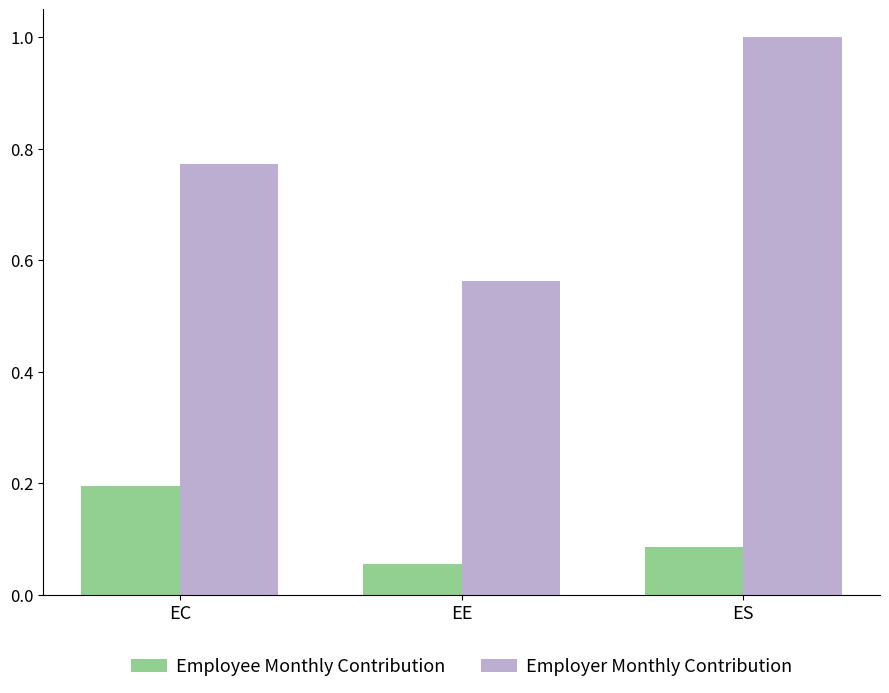

Rank the series by their maximum value, from lowest to highest.

Employee Monthly Contribution, Employer Monthly Contribution